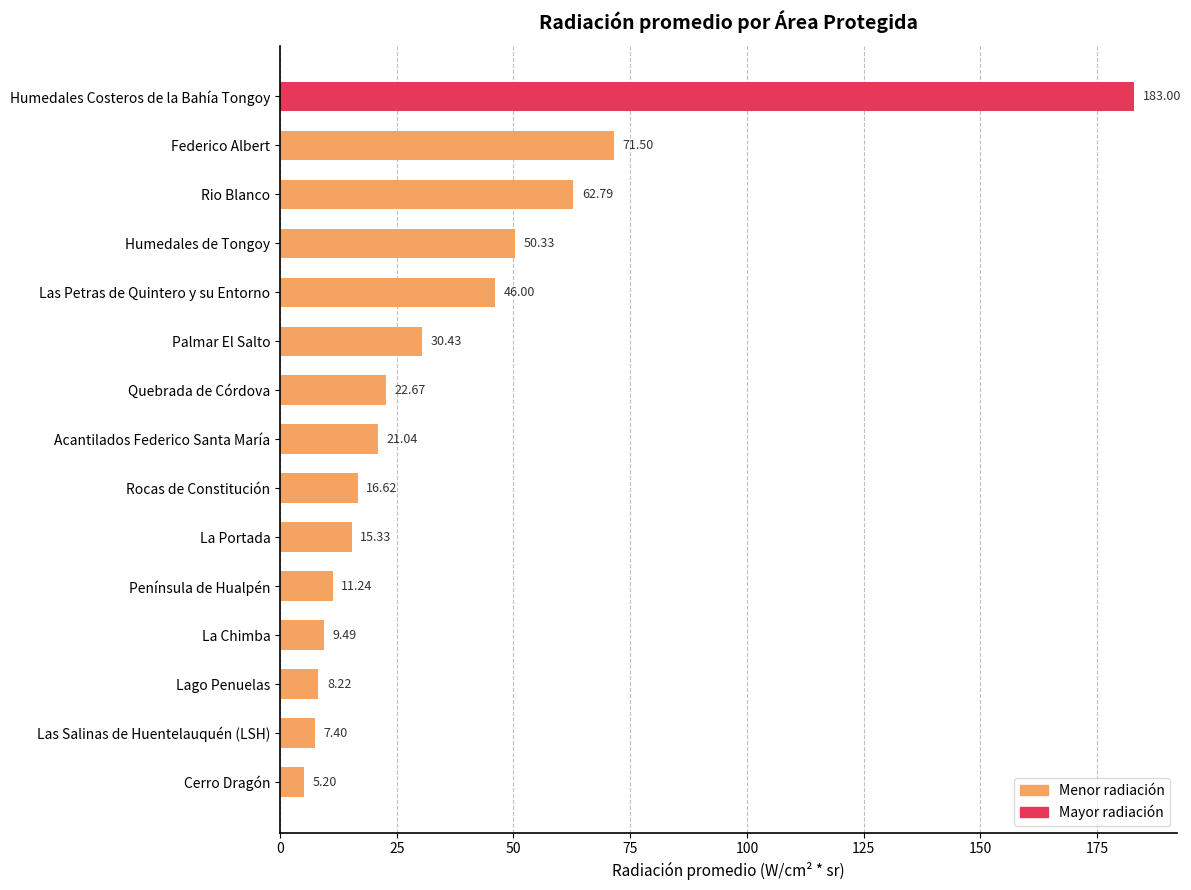

What is the label of the 12th bar from the bottom?

Humedales de Tongoy